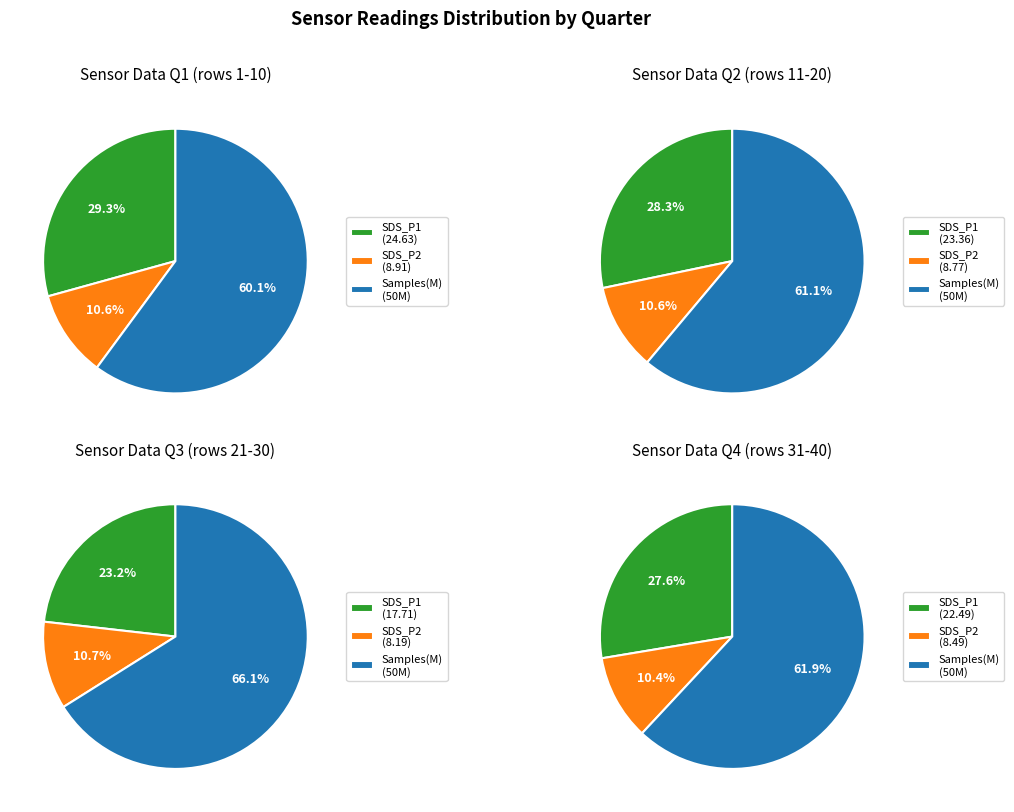

Is 23 the majority of the pie?

No